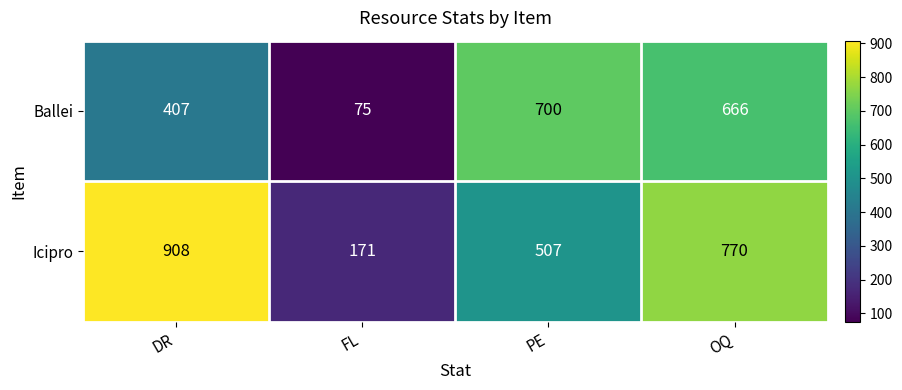

Between DR and OQ, which series saw the biggest shift?

Ballei